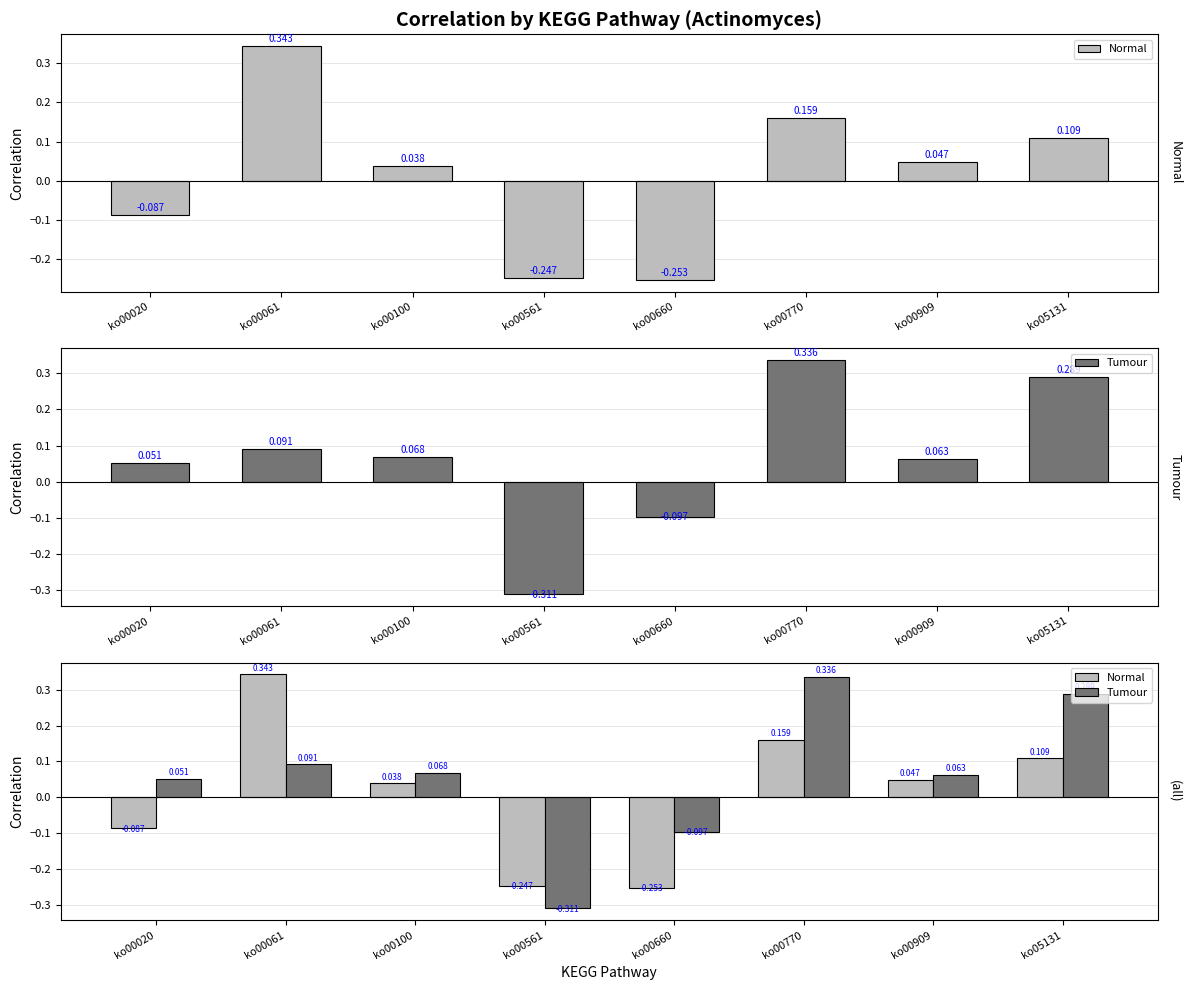

What is the difference between the highest and lowest values at ko00660?

0.2